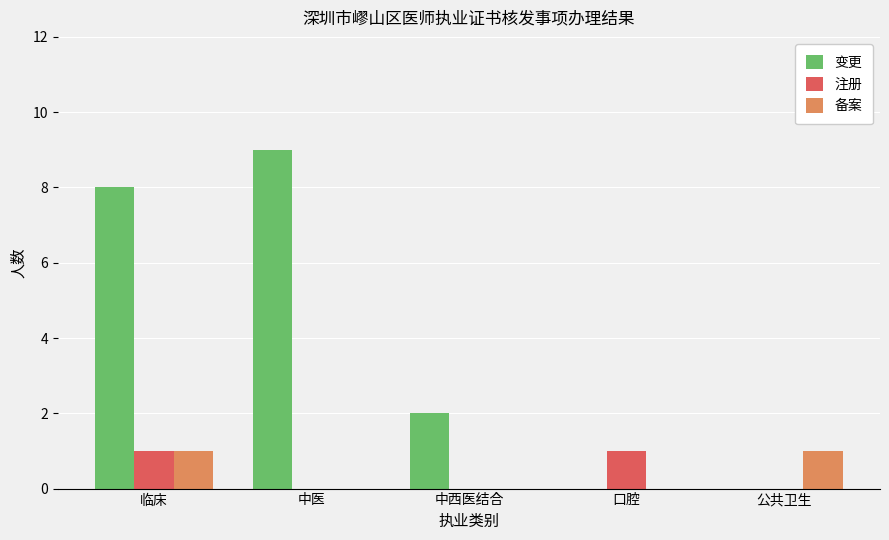

Where does the 变更 series first go above 2?

临床